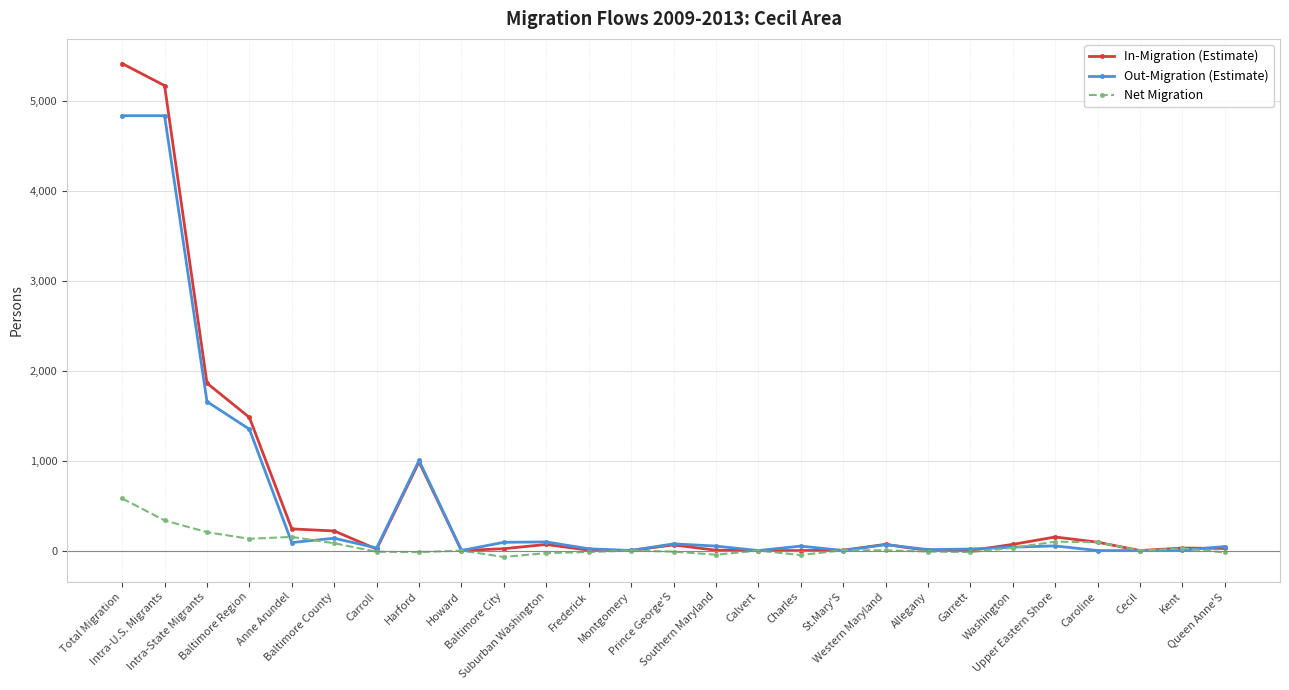

At Total Migration, list the series in order from smallest to largest.

Net Migration, Out-Migration (Estimate), In-Migration (Estimate)